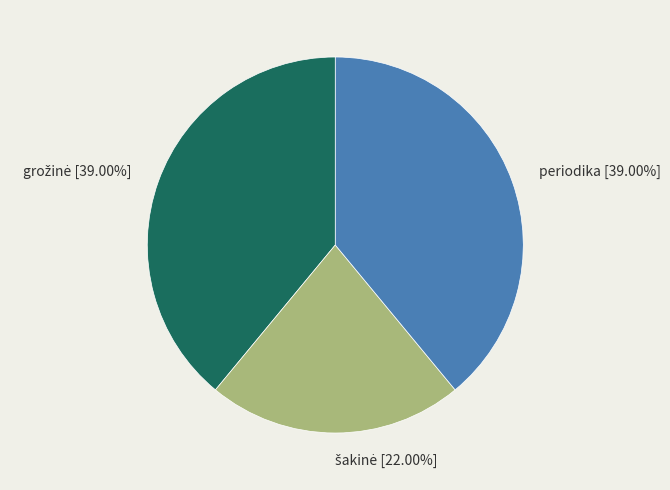

The periodika slice represents 39% of the pie. True or false?

True